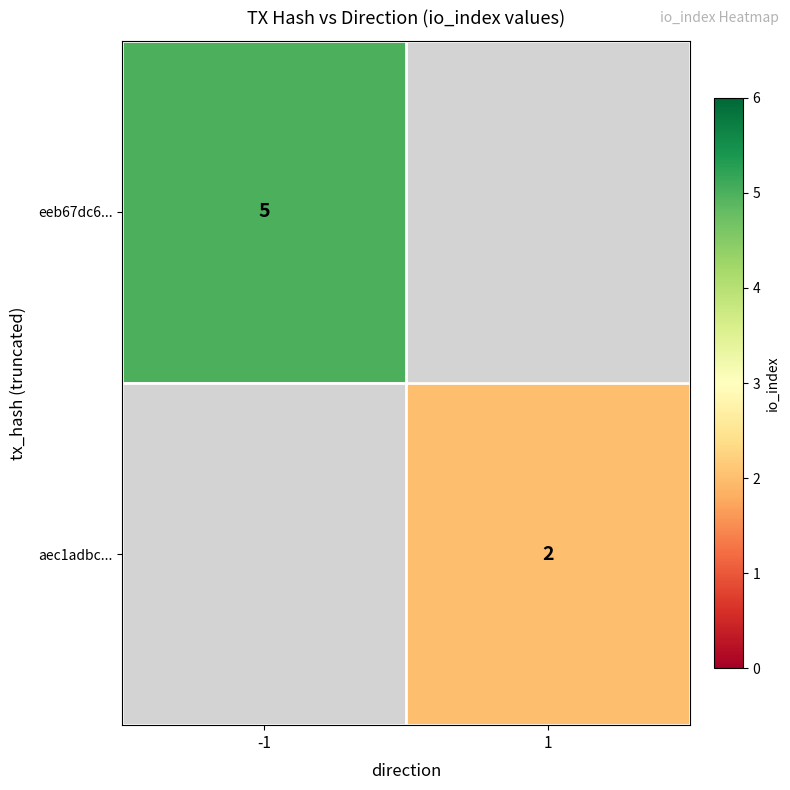

The eeb67dc6... series shows 5 at -1. True or false?

True